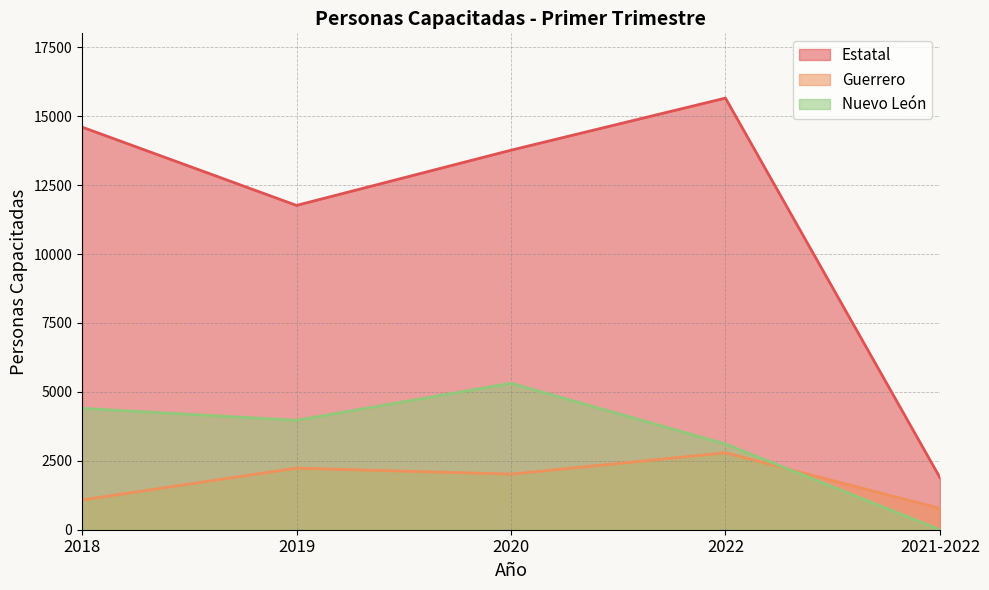

List the labels in order of Nuevo León value, smallest first.

2021-2022, 2022, 2019, 2018, 2020